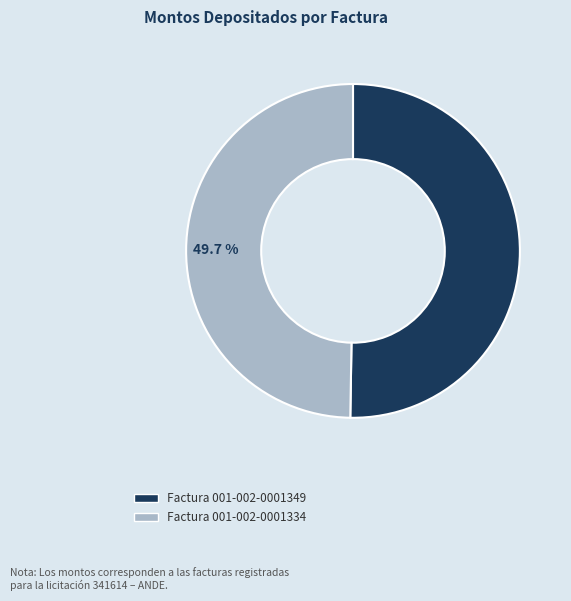

Is it true that Factura 001-002-0001334 is 50% of the pie?

True